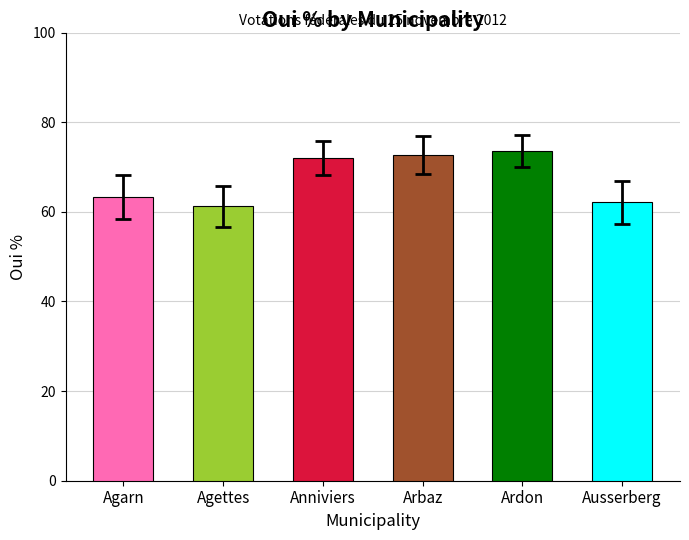

Reading left to right, what are all the values shown in this chart?

Agarn=63.3	Agettes=61.2	Anniviers=71.9	Arbaz=72.6	Ardon=73.5	Ausserberg=62.1